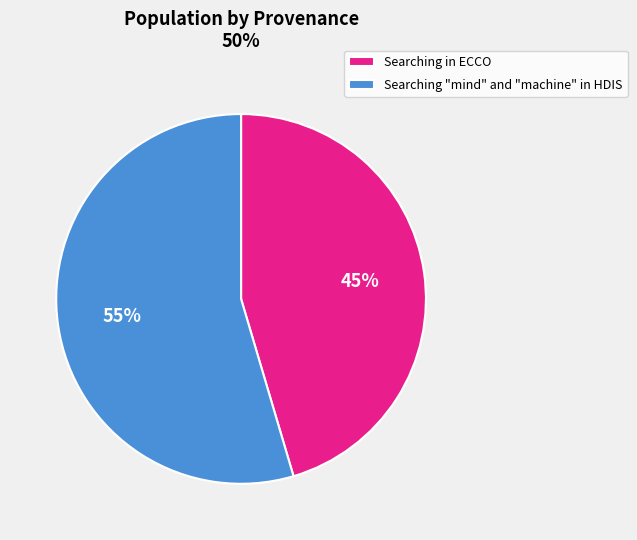

Is Searching "mind" and "machine" in HDIS the majority of the pie?

Yes